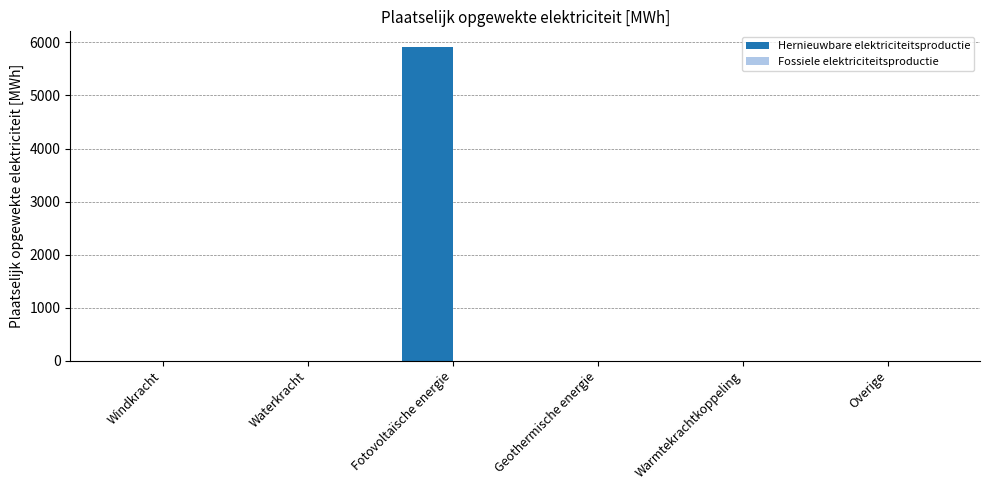

What is the change in value from Windkracht to Fotovoltaïsche energie?

+5912.3